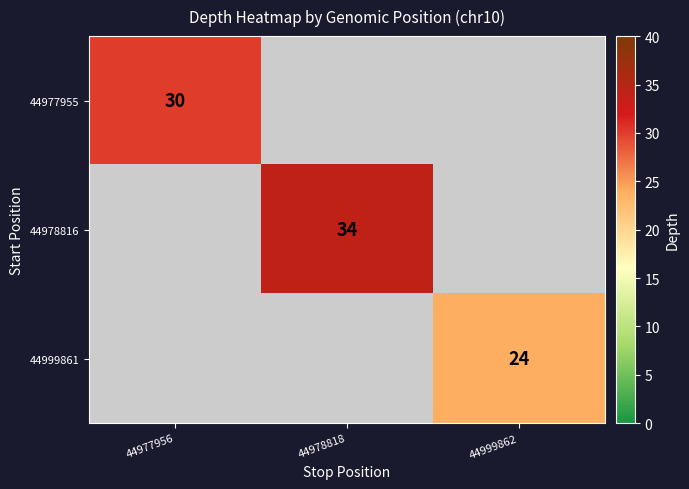

The 44999861 series shows 24 at 44999862. True or false?

True